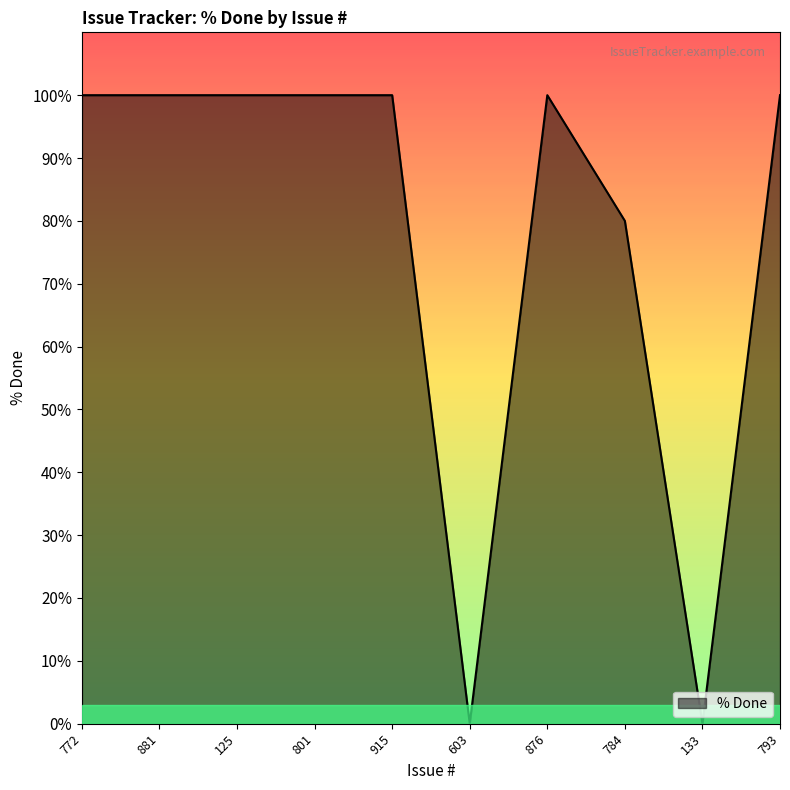

Reading right to left, extract all data points from this chart.

793=100	133=0	784=80	876=100	603=0	915=100	801=100	125=100	881=100	772=100